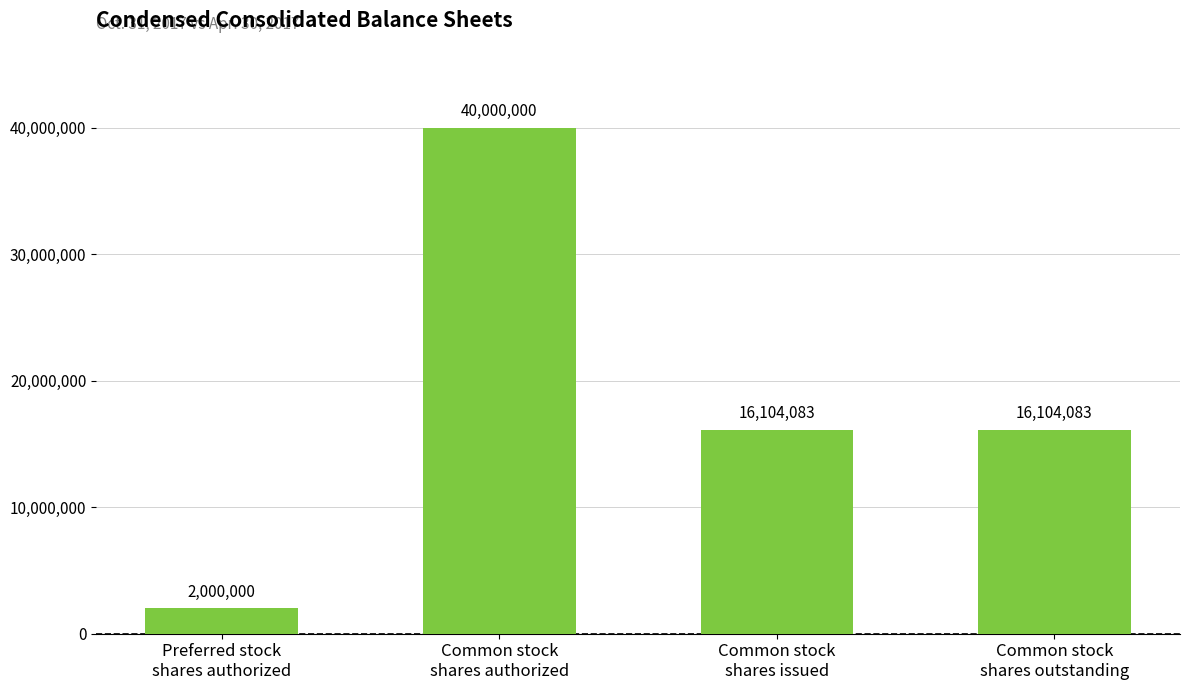

What is the difference between the second highest and minimum values?

14104083